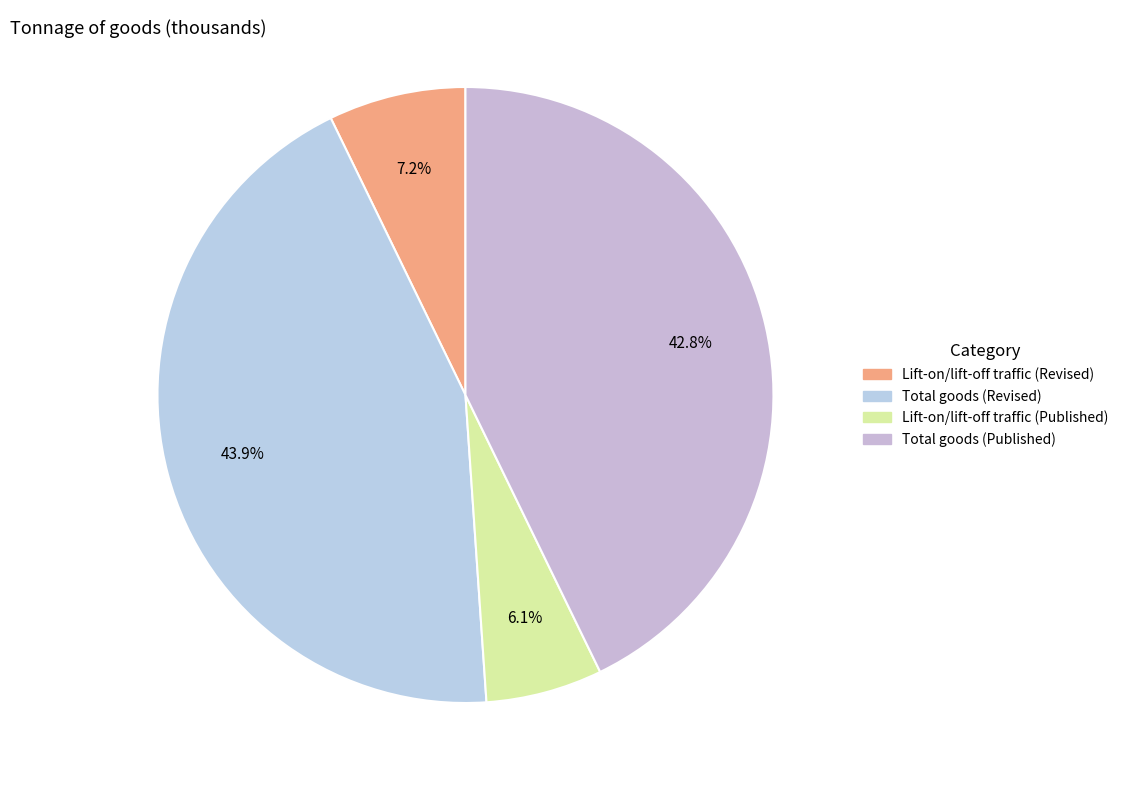

Count the number of slices in the pie.

4